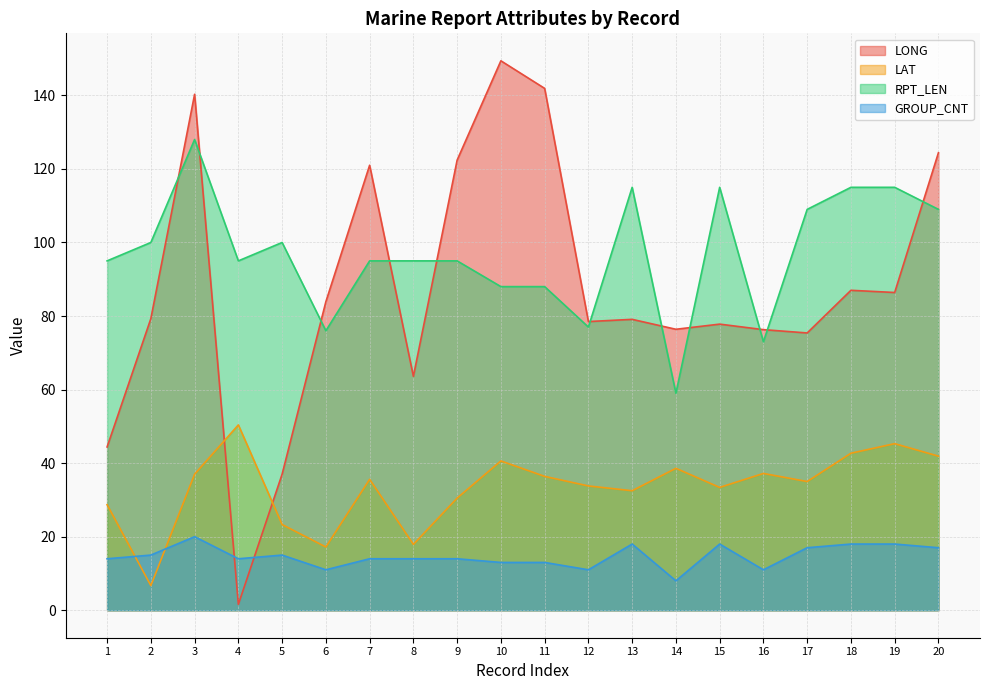

True or false: LONG has a value of 142.1 at 19.

False